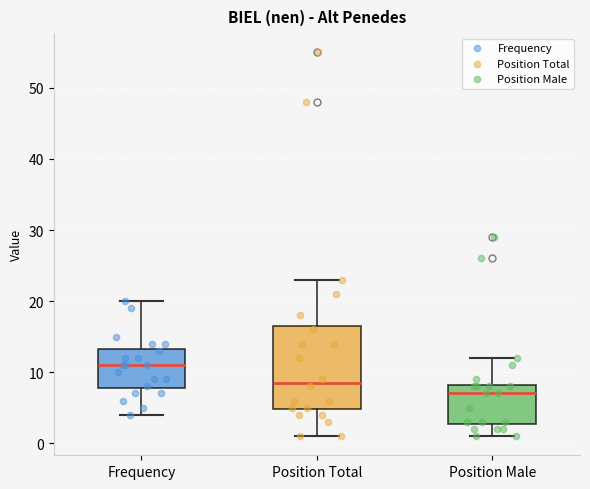

Reading left to right, transcribe this box plot: for each box, give where its median line is, the range the box spans, and where its two whiskers end, as read against the y-axis. The values are not printed on the chart, so give them approximately, as read against the axis.

Frequency: median 11, box 8 to 13, whiskers 4 to 20
Position Total: median 9, box 5 to 17, whiskers 1 to 23
Position Male: median 7, box 3 to 8, whiskers 1 to 12